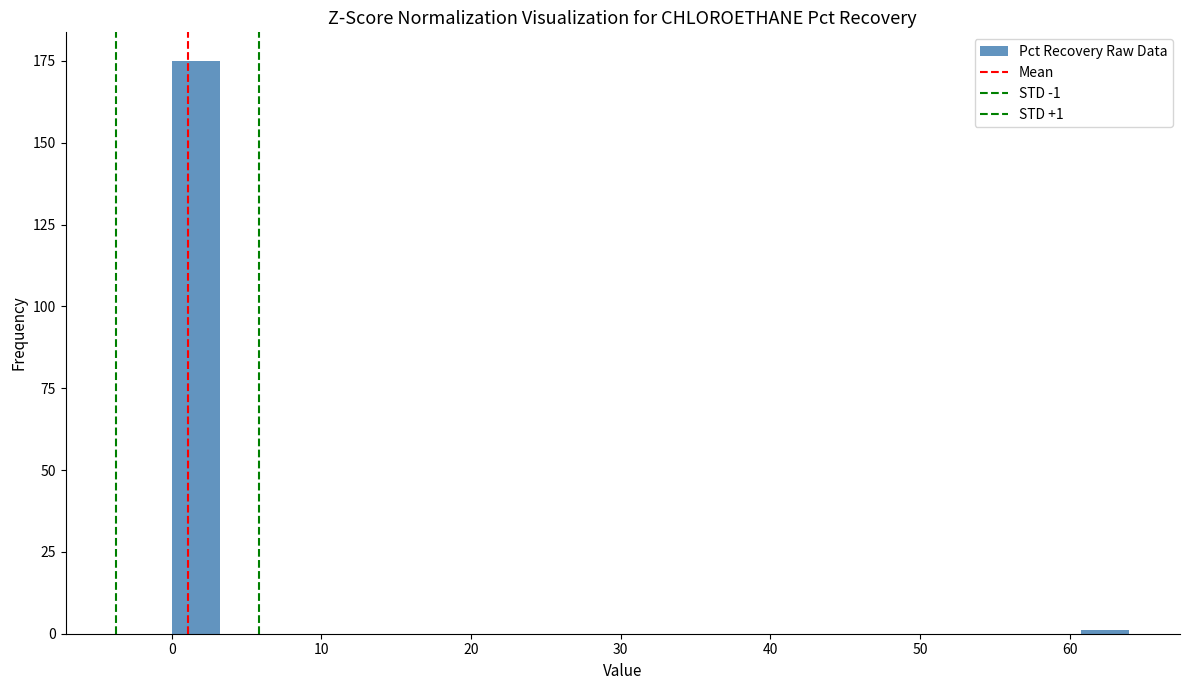

Read against the x-axis, roughly where is the centre of the tallest bar?

2